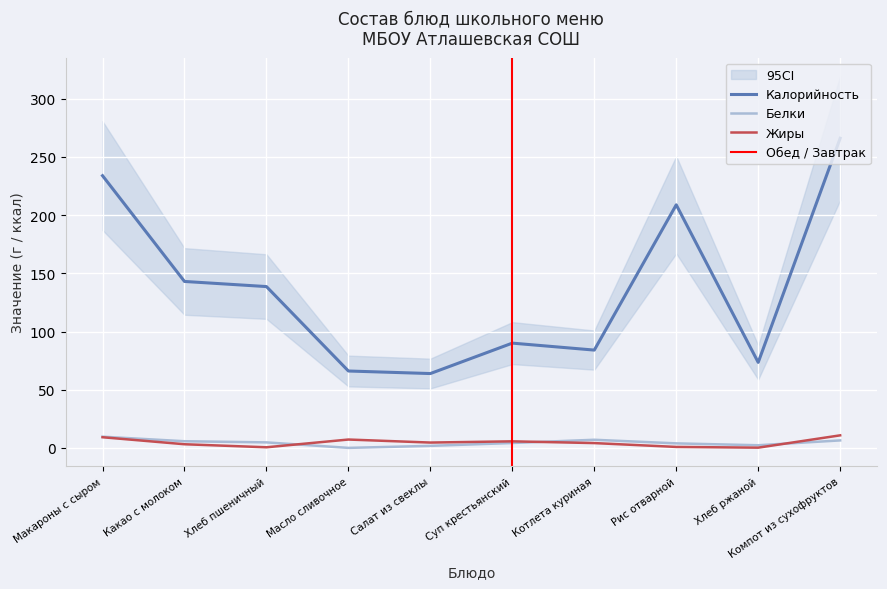

What is the maximum value for Калорийность?

266.0